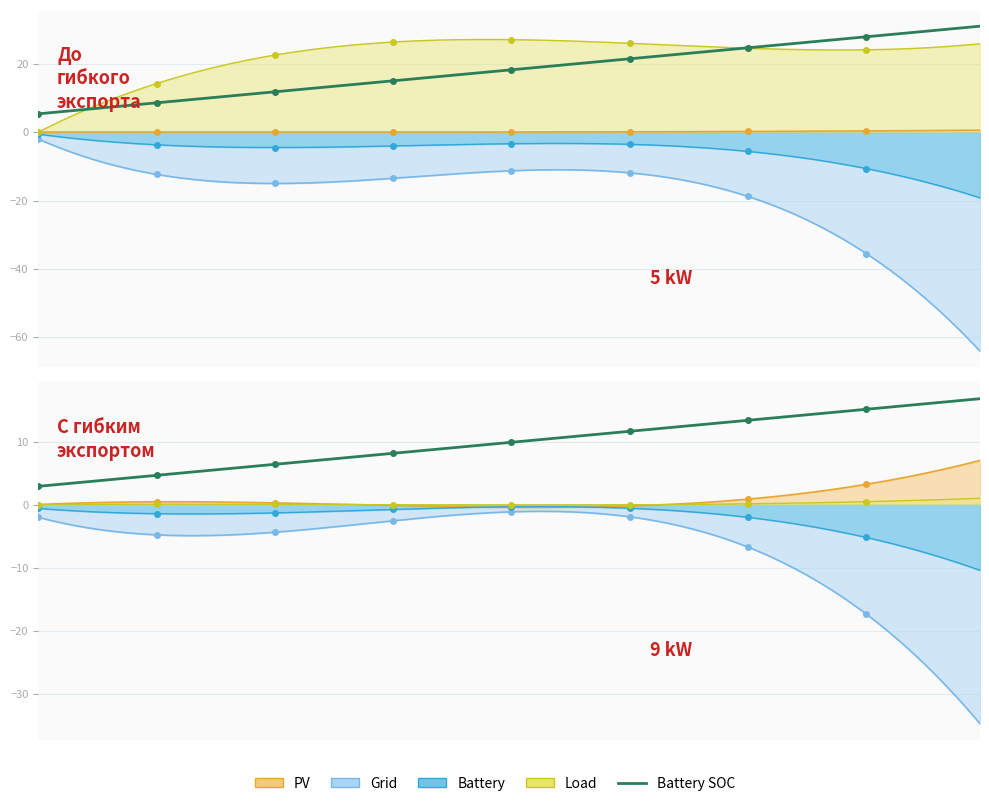

True or false: Battery (МВ×А) has more than 1 interior local peaks.

False